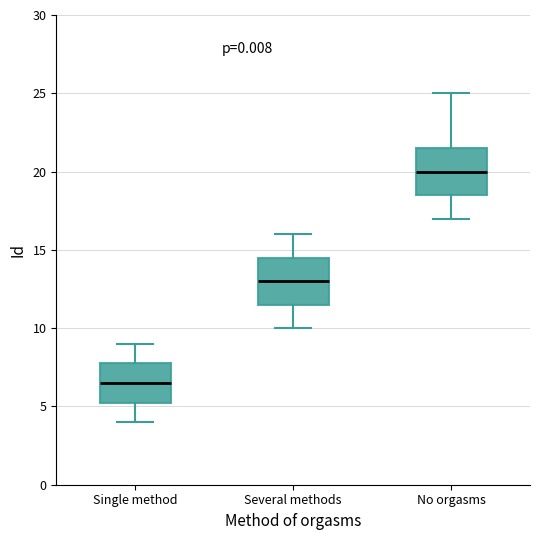

Reading left to right, read every box against the y-axis: the position of its median line, the range the box covers, and the ends of its whiskers. The values are not printed on the chart, so give them approximately, as read against the axis.

Single method: median 6.5, box 5.5 to 8.0, whiskers 4.0 to 9.0
Several methods: median 13.0, box 11.5 to 14.5, whiskers 10.0 to 16.0
No orgasms: median 20.0, box 18.5 to 21.5, whiskers 17.0 to 25.0